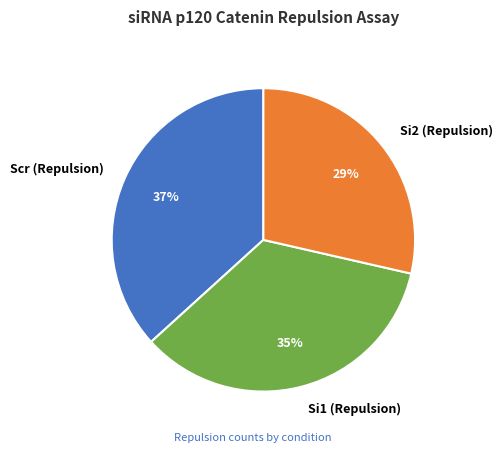

Is the sum of Si1 (Repulsion) and Si2 (Repulsion) greater than half?

Yes